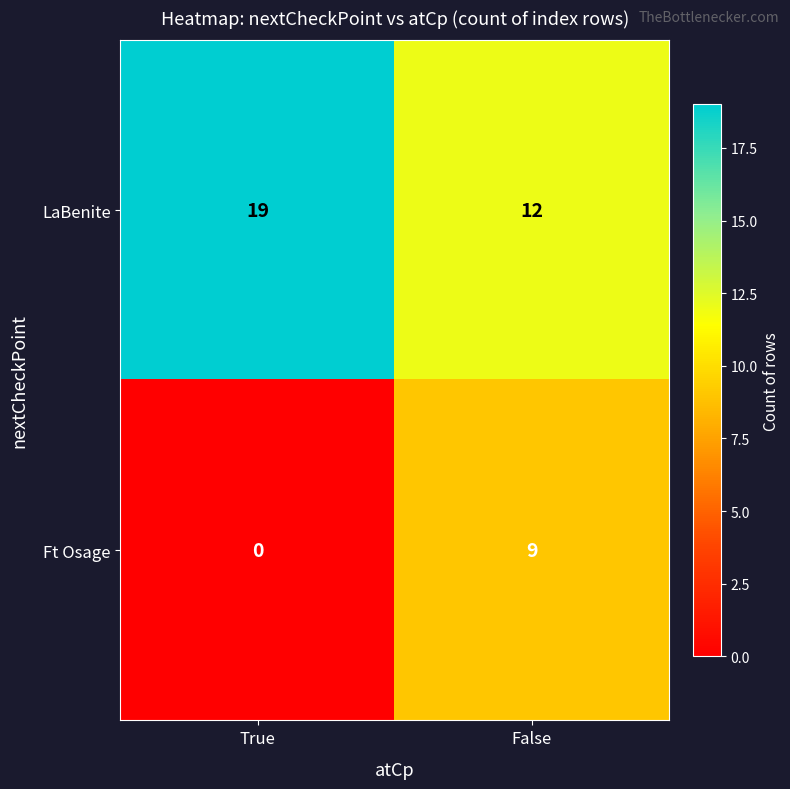

Rank the series by their maximum value, from highest to lowest.

LaBenite, Ft Osage